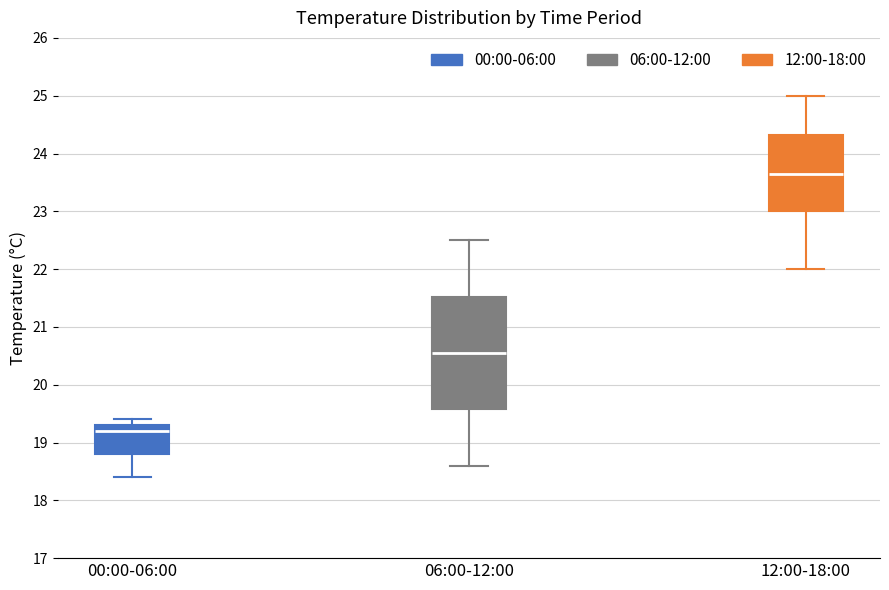

Comparing the boxes themselves (not the whiskers), which one is the tallest?

06:00-12:00